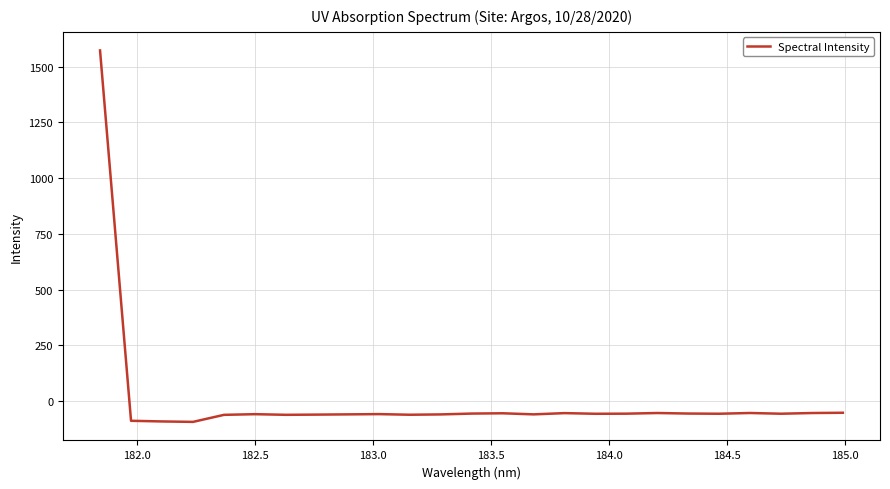

What is the smallest value displayed?

-93.6